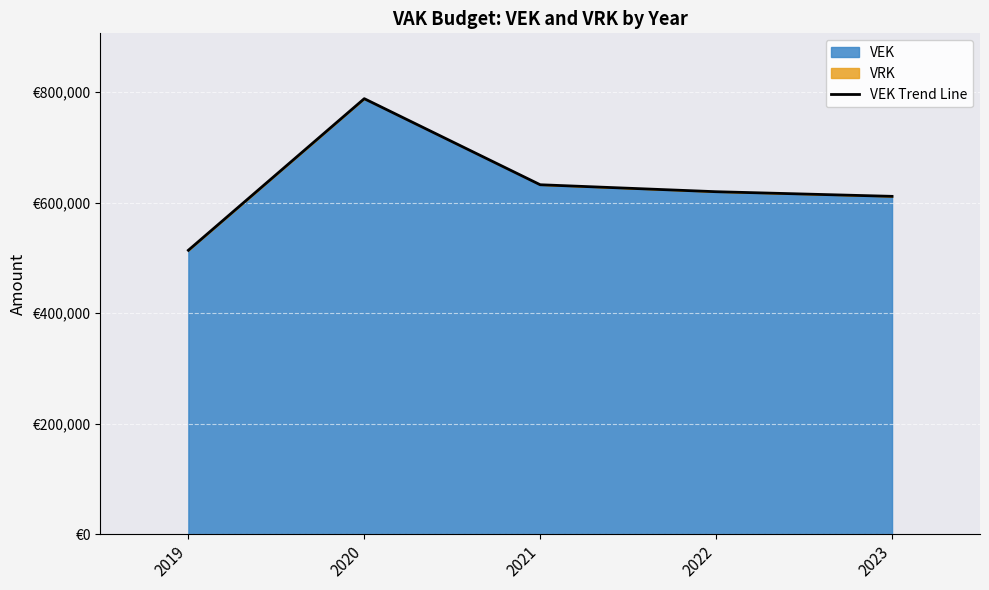

Rank the categories by value from highest to lowest.

2020, 2021, 2022, 2023, 2019